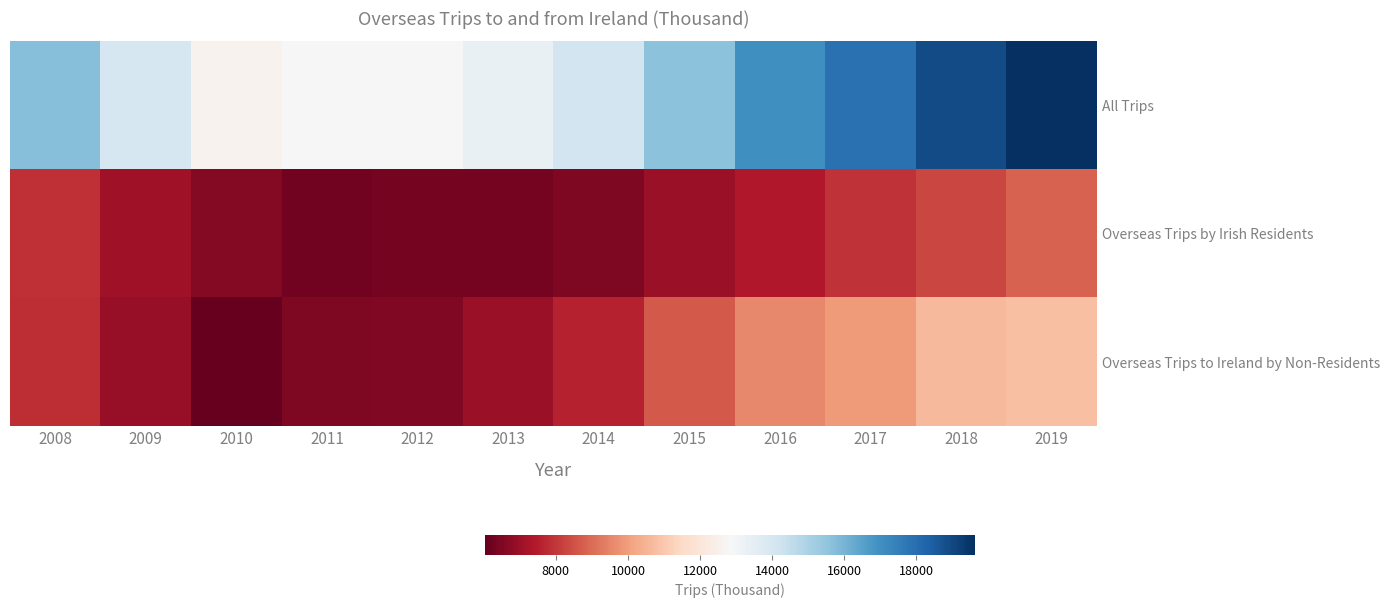

Reading left to right, list all the values displayed in this chart.

All Trips: 2008=15716.4	2009=13976.9	2010=12609.1	2011=12798.0	2012=12842.9	2013=13309.0	2014=14118.9	2015=15608.0	2016=16989.0	2017=17871.1	2018=18892.5	2019=19622.0
Overseas Trips by Irish Residents: 2008=7877.4	2009=7049.3	2010=6572.0	2011=6292.8	2012=6325.8	2013=6323.1	2014=6514.5	2015=6965.0	2016=7404.5	2017=7939.0	2018=8276.2	2019=8814.4
Overseas Trips to Ireland by Non-Residents: 2008=7839.0	2009=6927.5	2010=6037.1	2011=6505.2	2012=6517.2	2013=6985.9	2014=7604.4	2015=8643.0	2016=9584.4	2017=9932.1	2018=10616.3	2019=10807.5